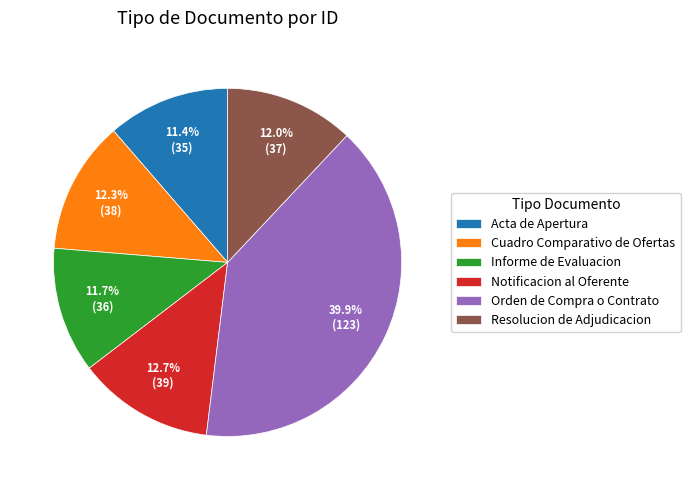

To the nearest percent, what is the average slice percentage?

17%